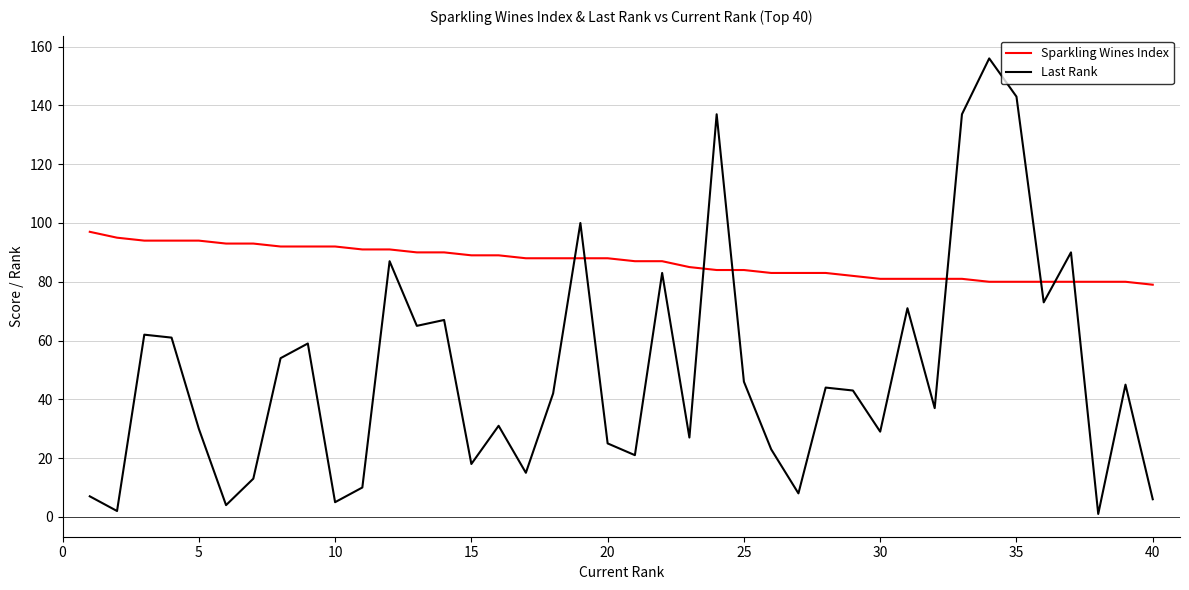

List the series in order of their overall mean, lowest first.

Last Rank, Sparkling Wines Index